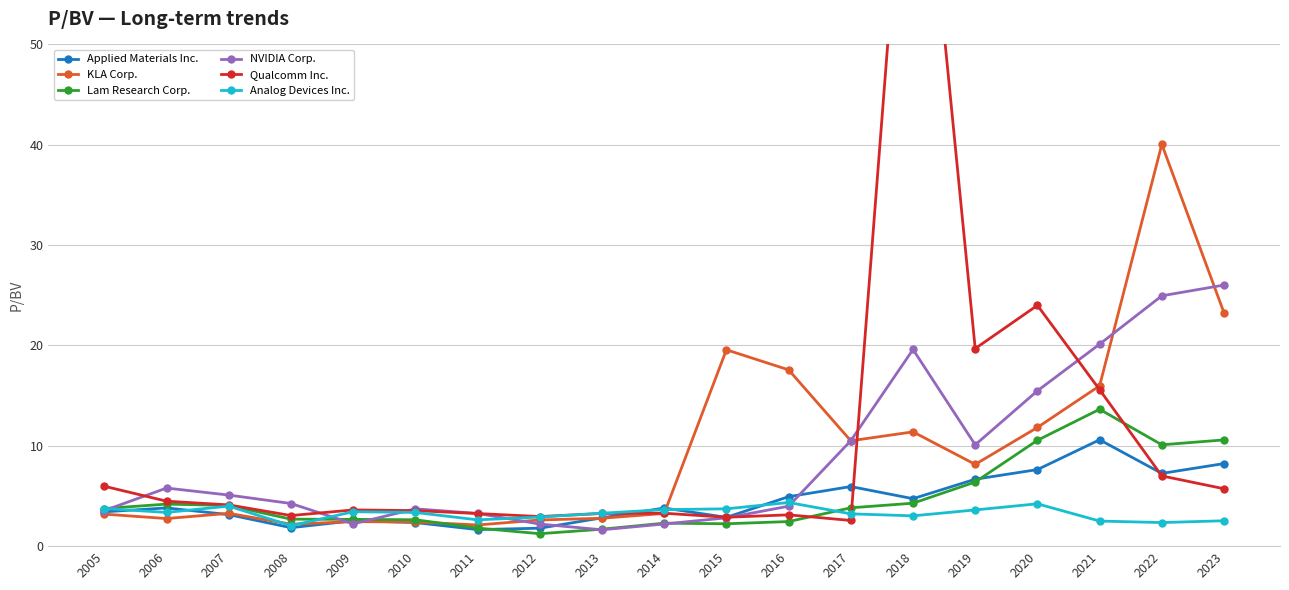

How many values in the NVIDIA Corp. series exceed 4?

10